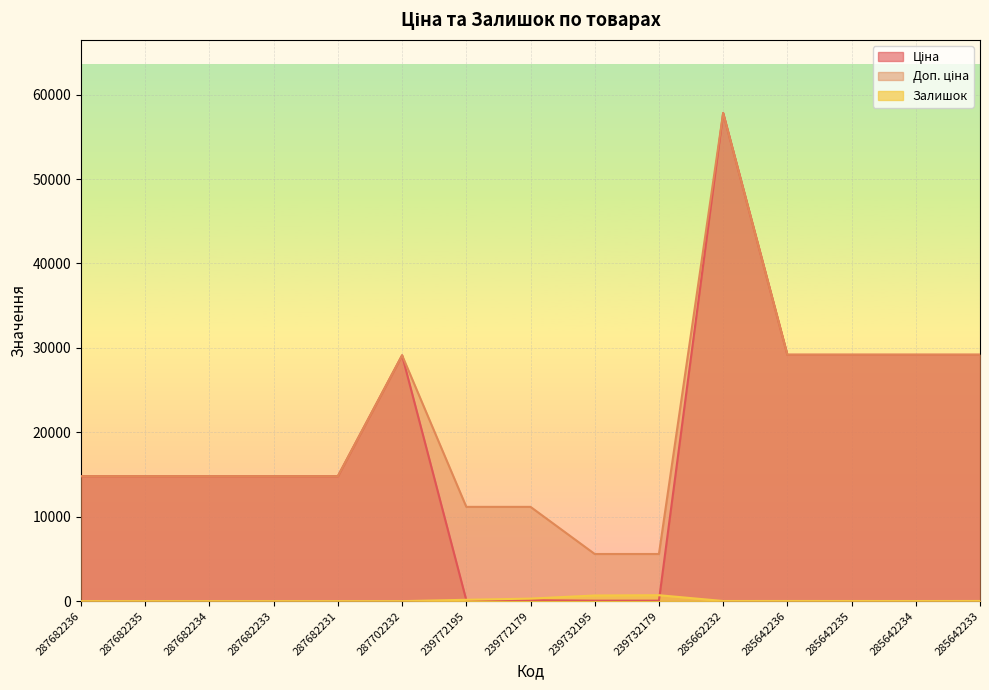

Which series has the largest range (max minus min)?

Ціна